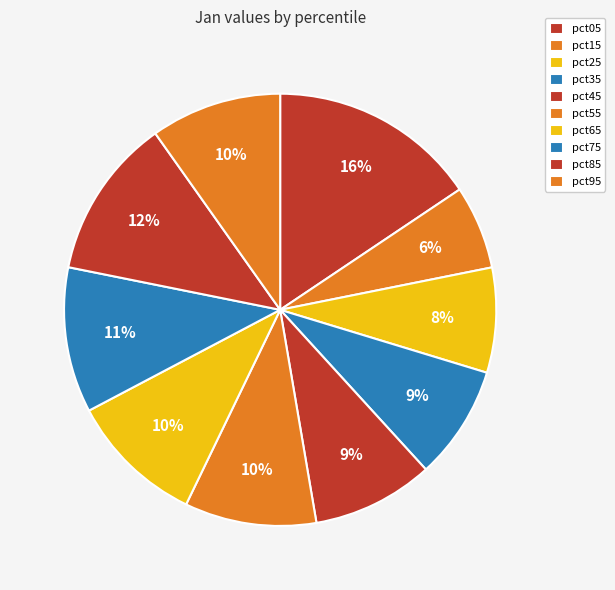

How many slices are in this pie chart?

10